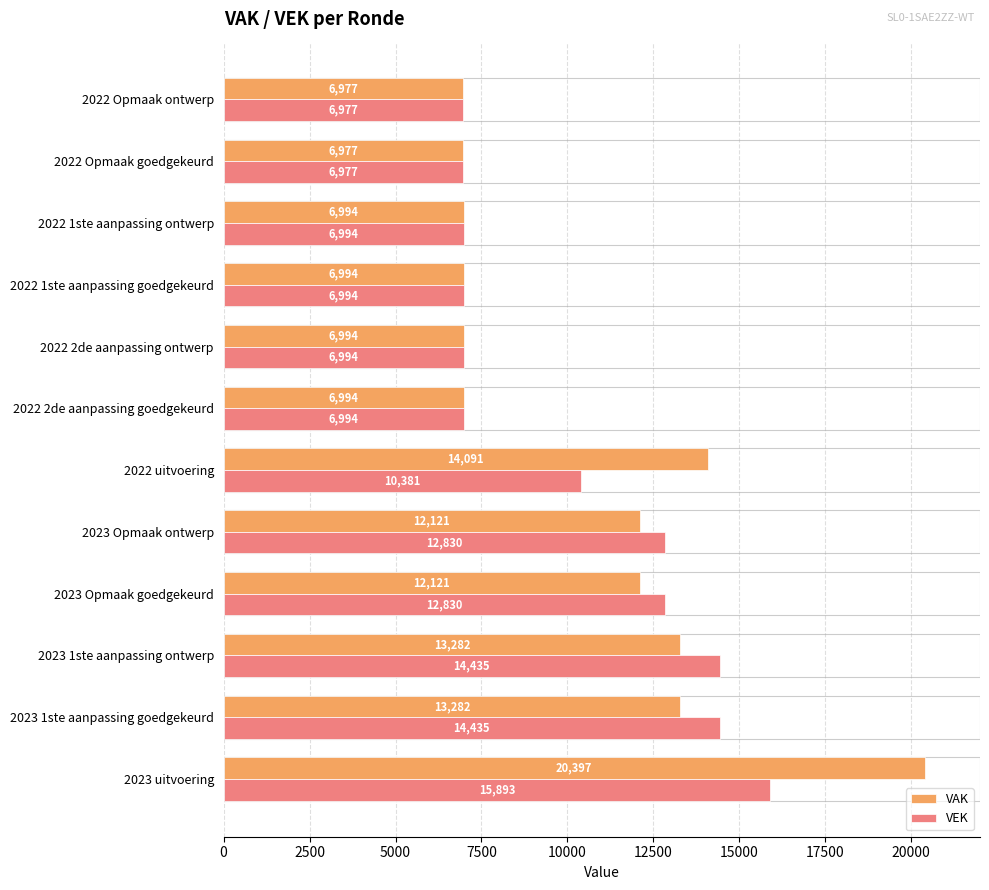

What are all the series names shown in the legend?

VAK, VEK